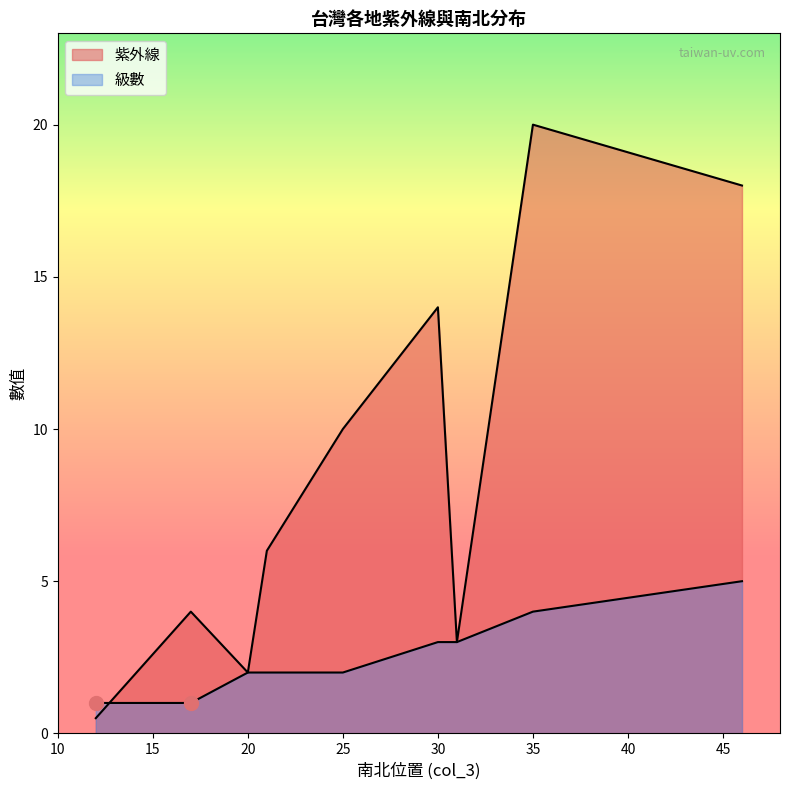

At which label is 紫外線 closest to 10?

25